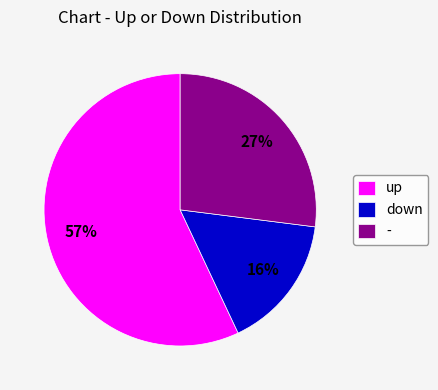

Which slice is the smallest?

down